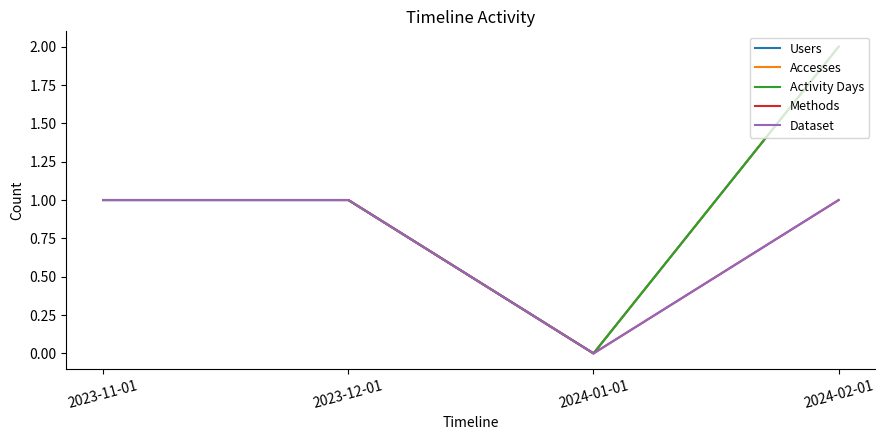

Which has a higher value, 2024-01-01 or 2024-02-01?

2024-02-01